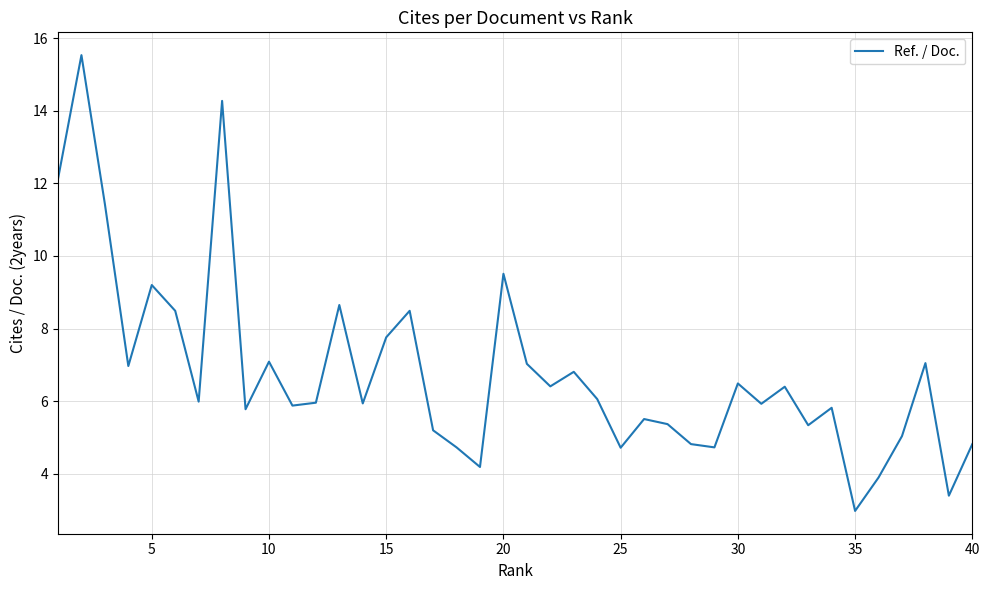

What is the minimum value shown in the chart?

3.0